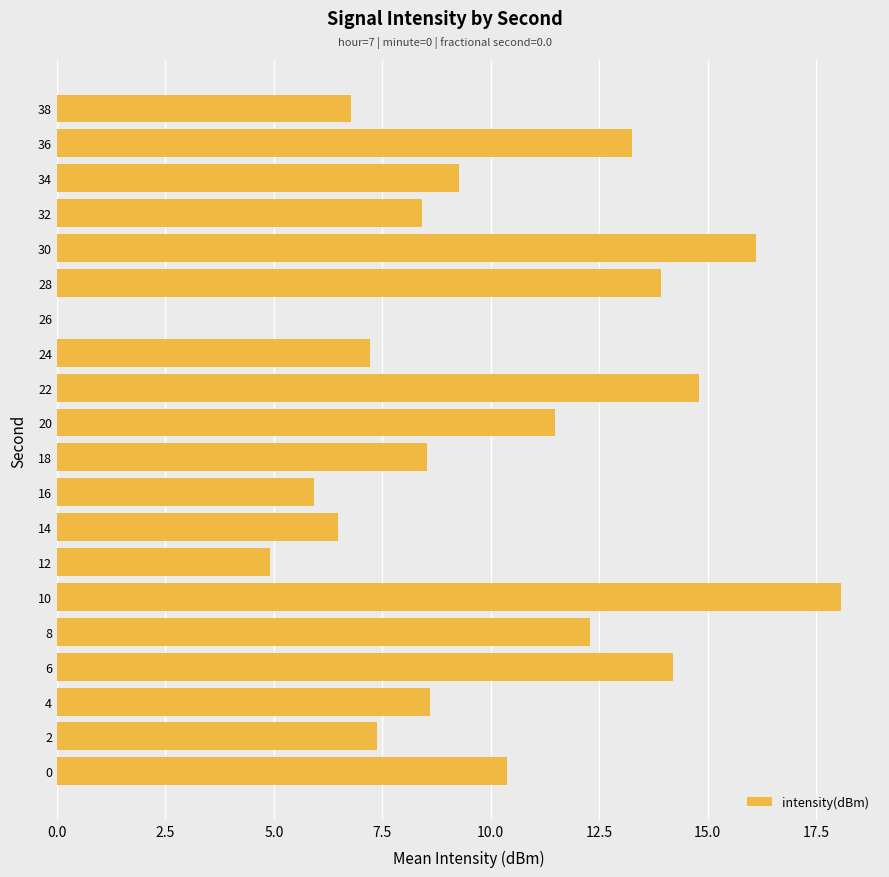

True or false: the data shows 25.5 at 6.

False